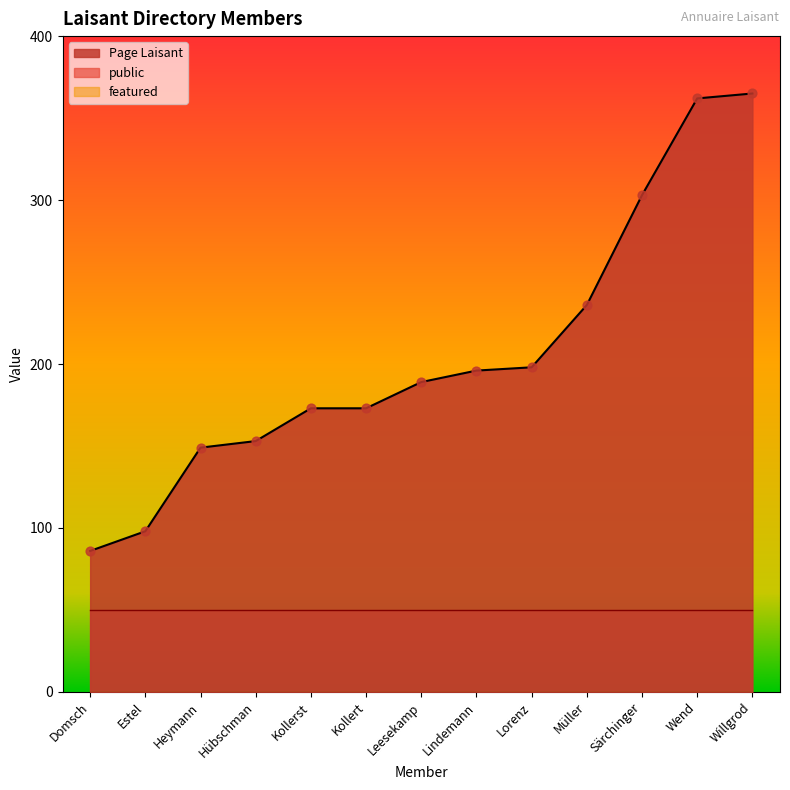

Which series has the largest total across all categories?

Page Laisant